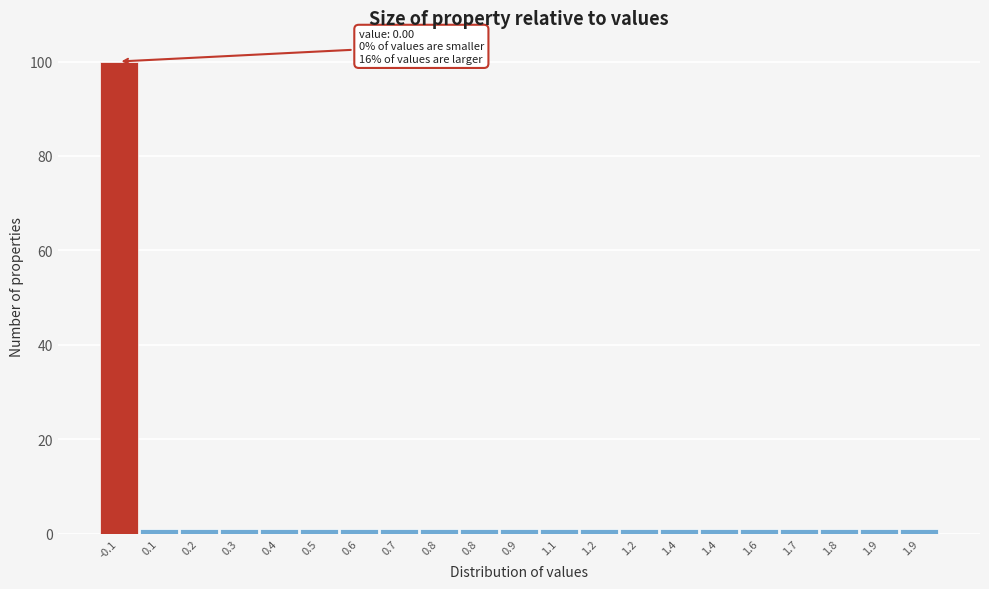

How many distinct data groups are displayed?

1